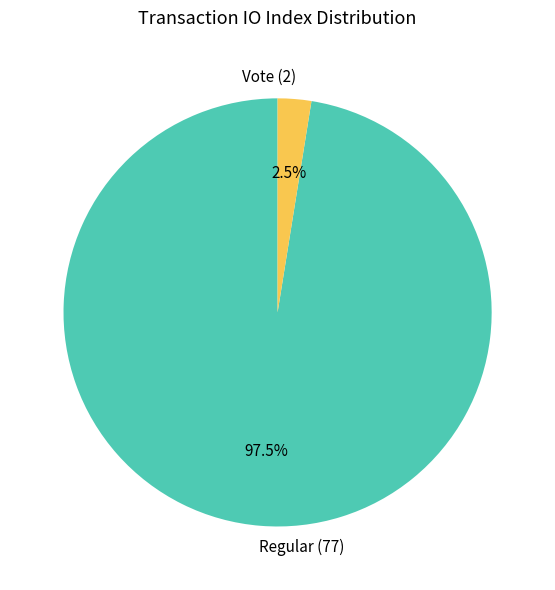

What is the largest slice in the pie chart?

Regular (77)